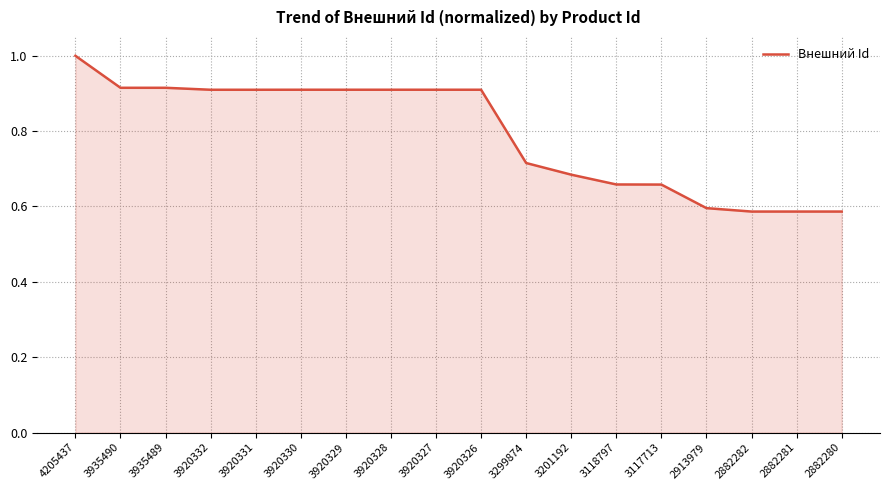

At which category does the chart reach its peak across all series?

4205437